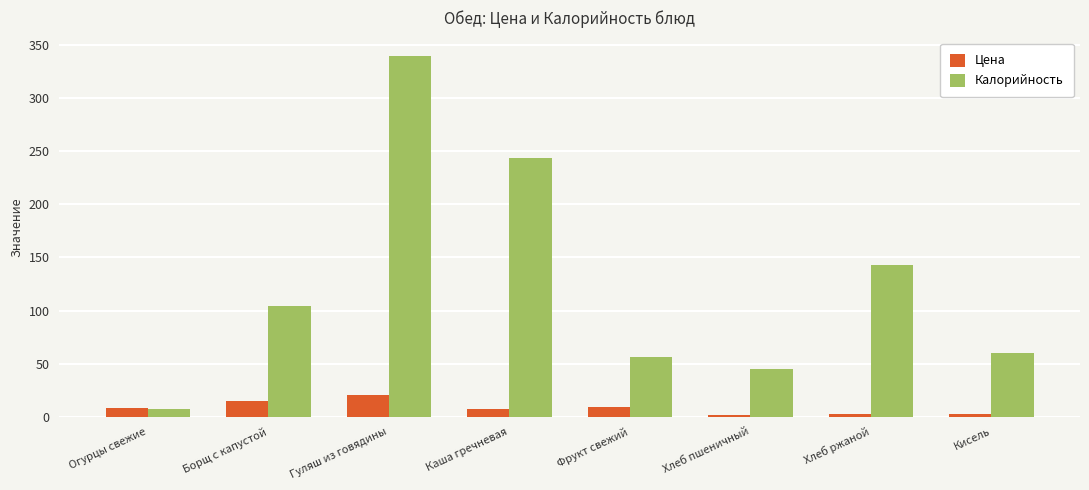

Read the Калорийность value at Фрукт свежий.

56.4